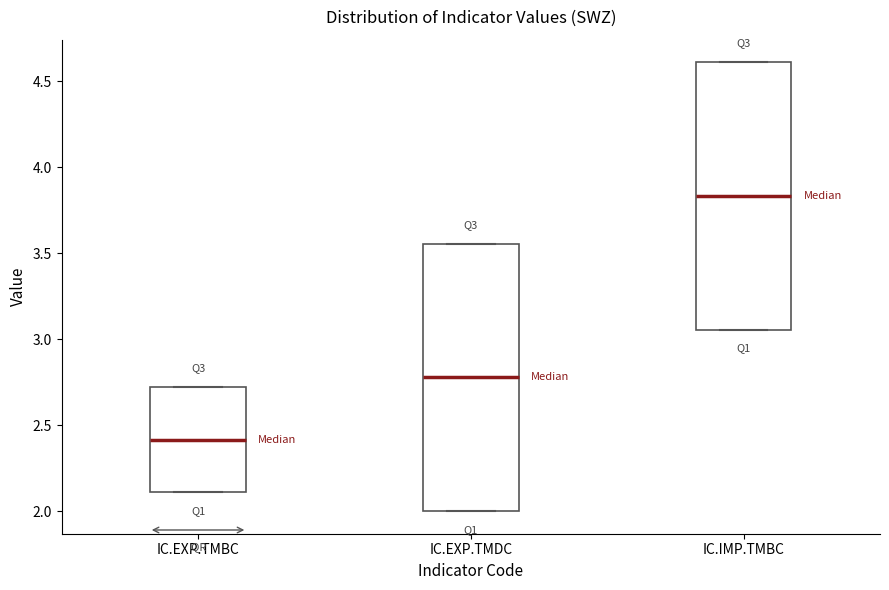

Which box has the lowest median line?

IC.EXP.TMBC